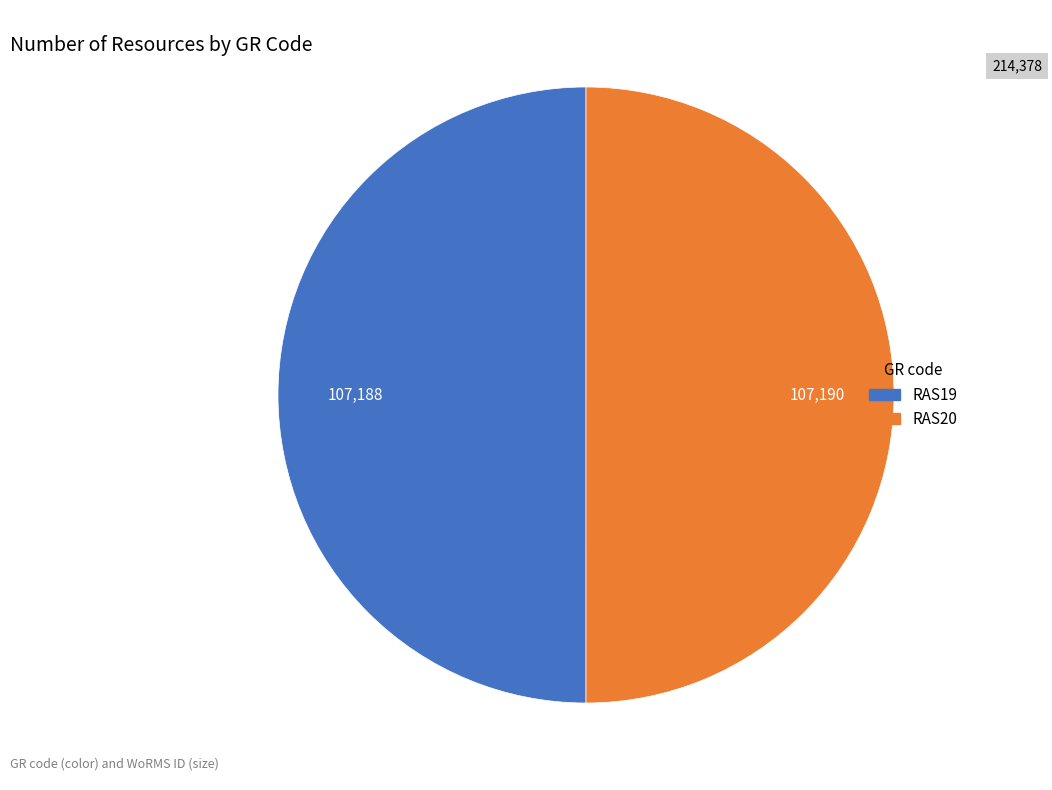

What is the ratio of the value at RAS20 to the value at RAS19?

1.0